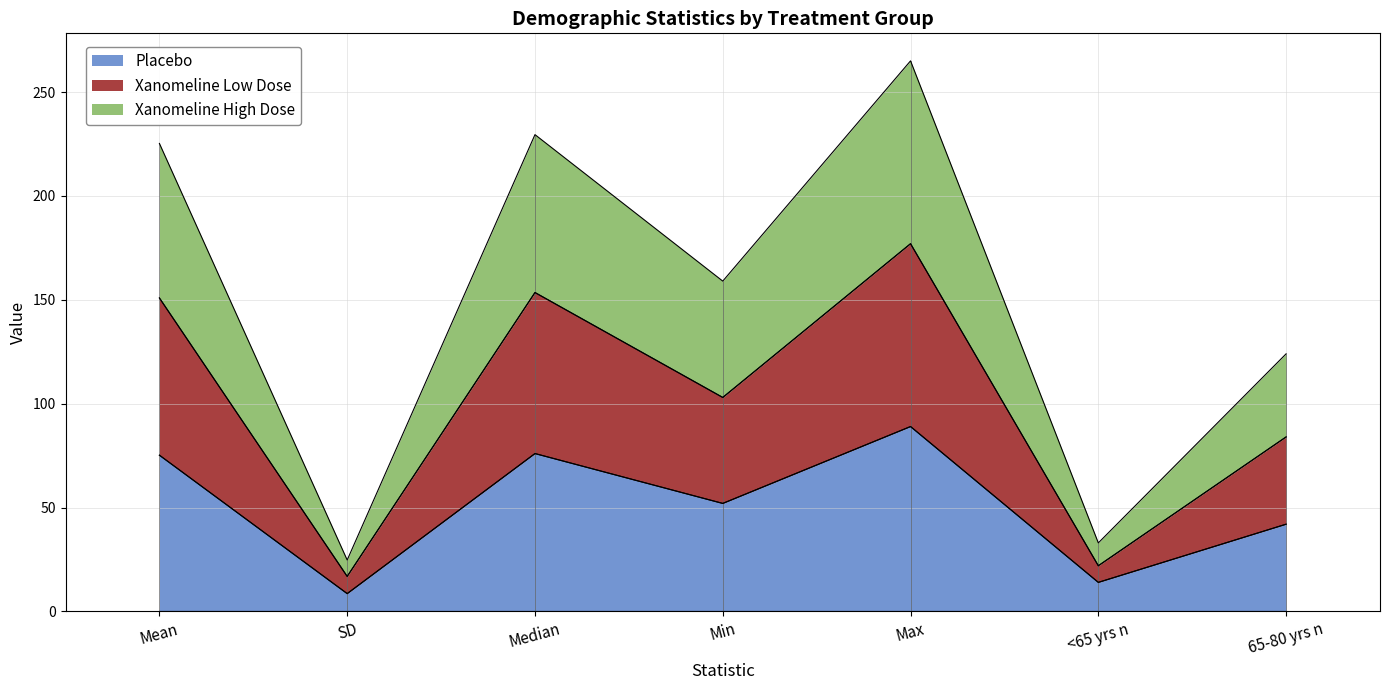

True or false: Placebo has a value of 28.5 at Mean.

False